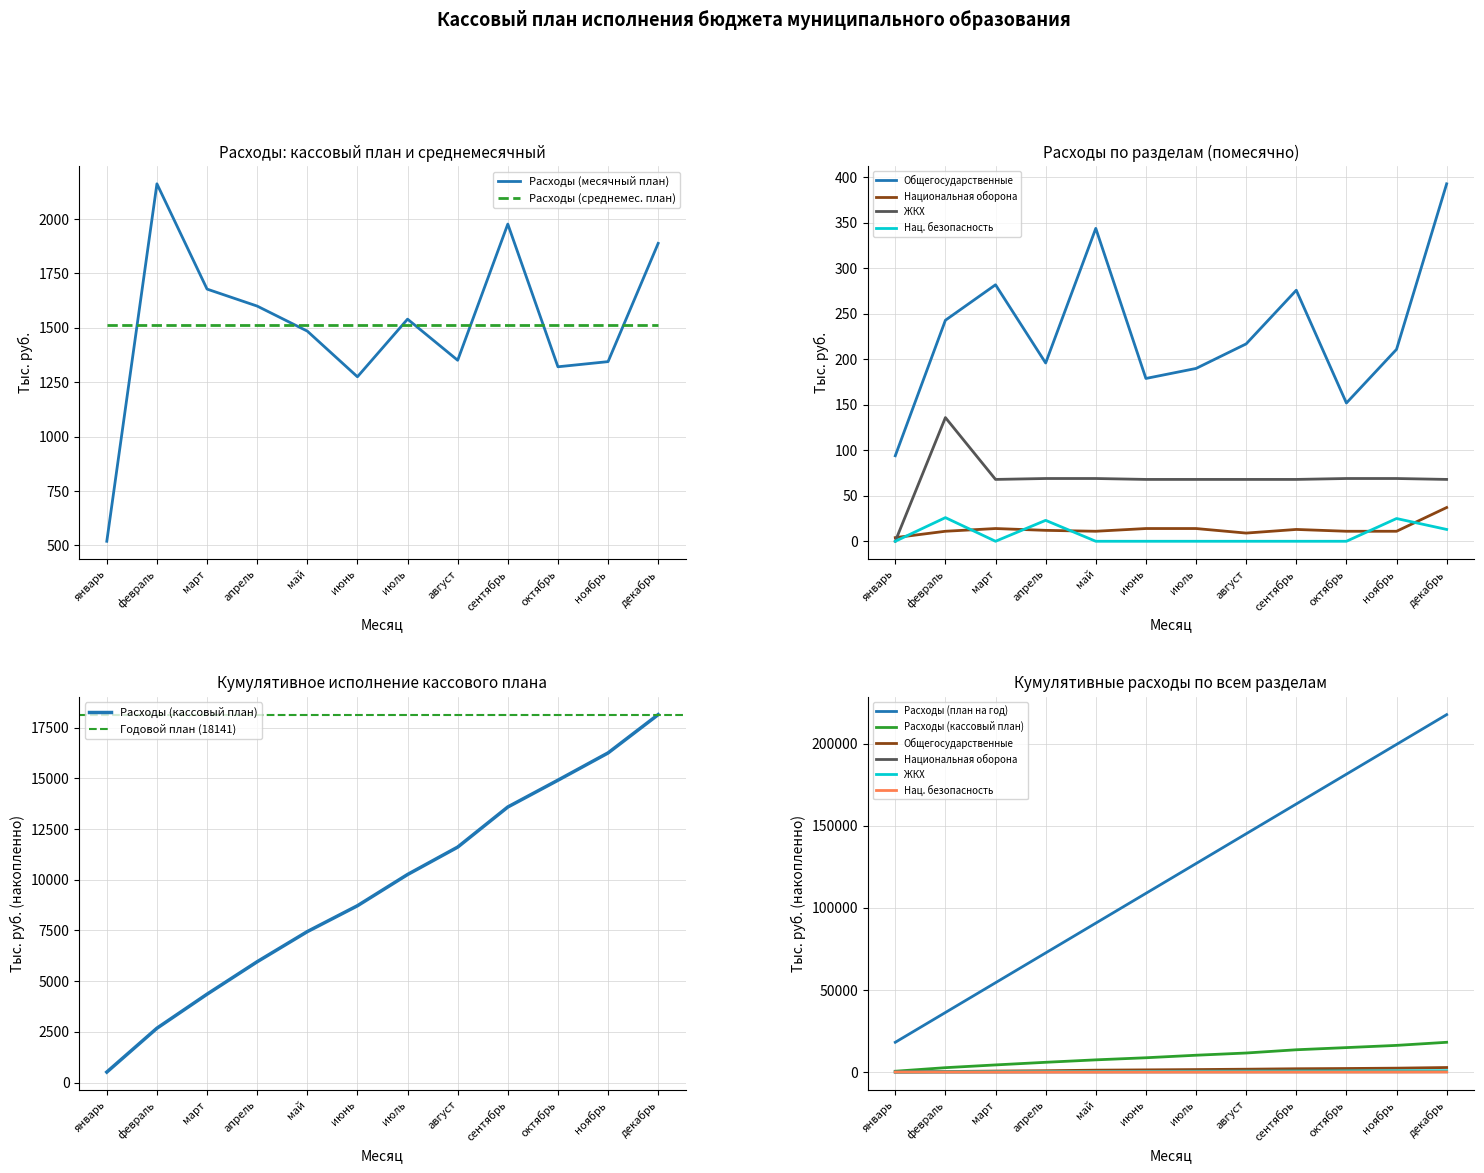

What is the approximate value of Расходы (месячный план) at июль?

1540.0